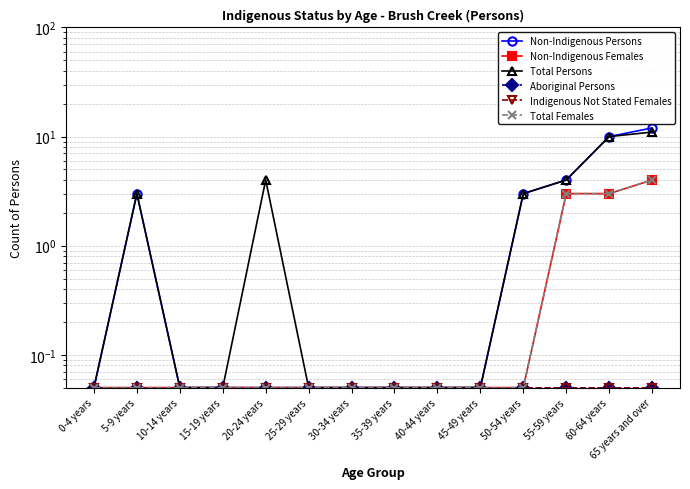

Between 5-9 years and 15-19 years, which series saw the biggest shift?

Non-Indigenous Persons